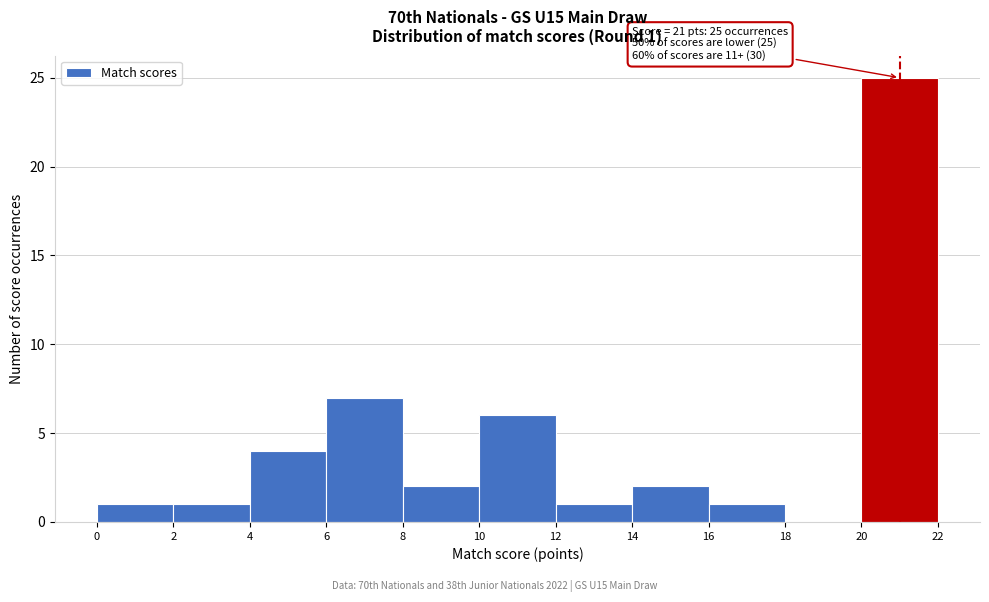

Over which range of the x-axis is the bar tallest?

20 to 22